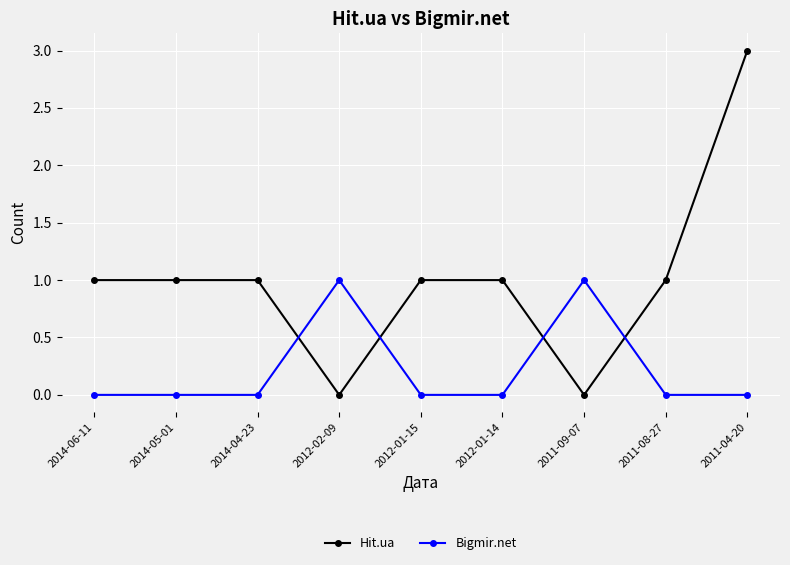

Does the chart have visible grid lines?

Yes